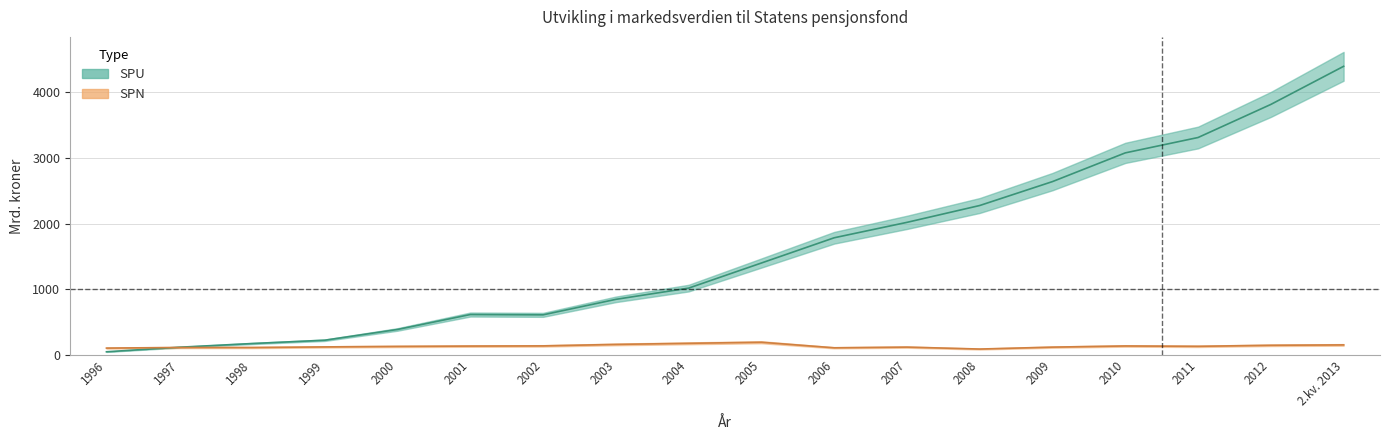

How many categories are shown in the chart?

18